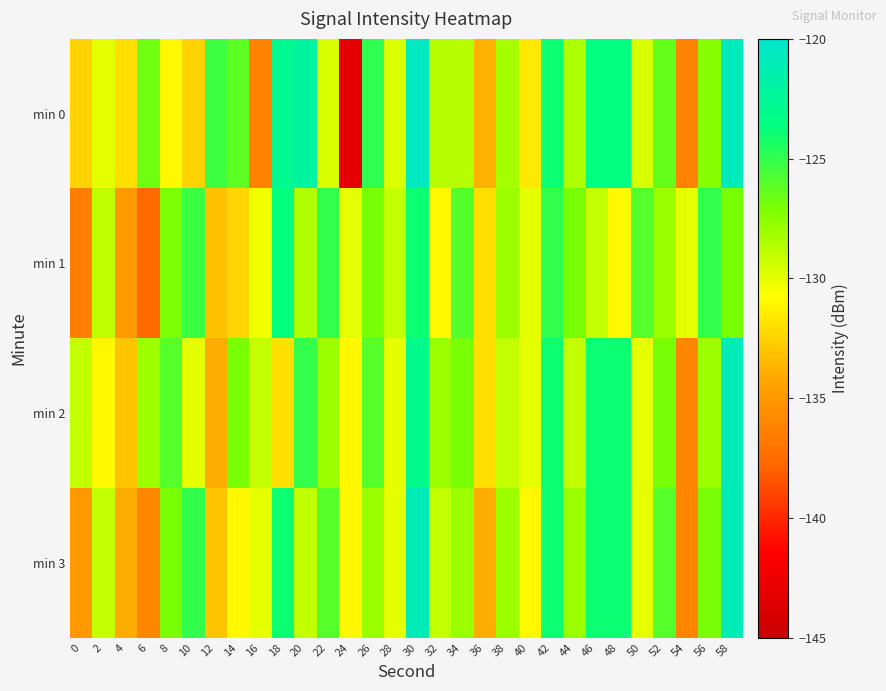

How many categories are shown in the chart?

30